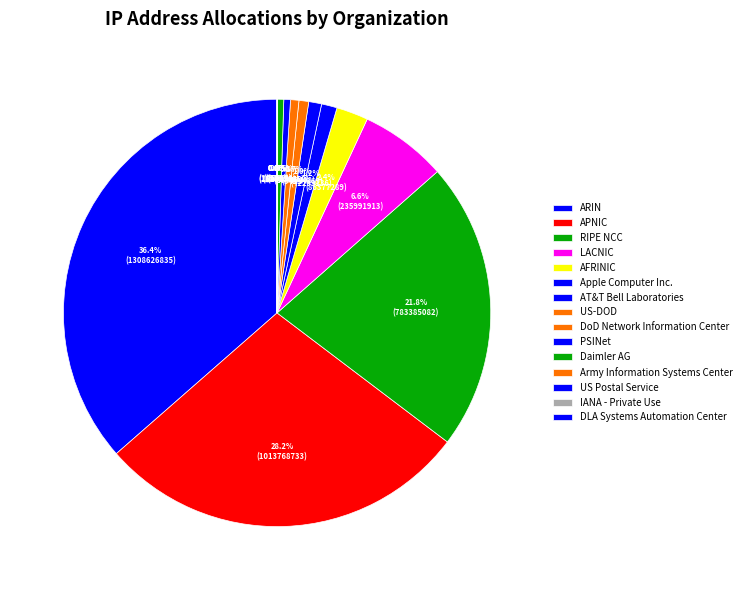

What percentage is the LACNIC slice, to the nearest percent?

7%